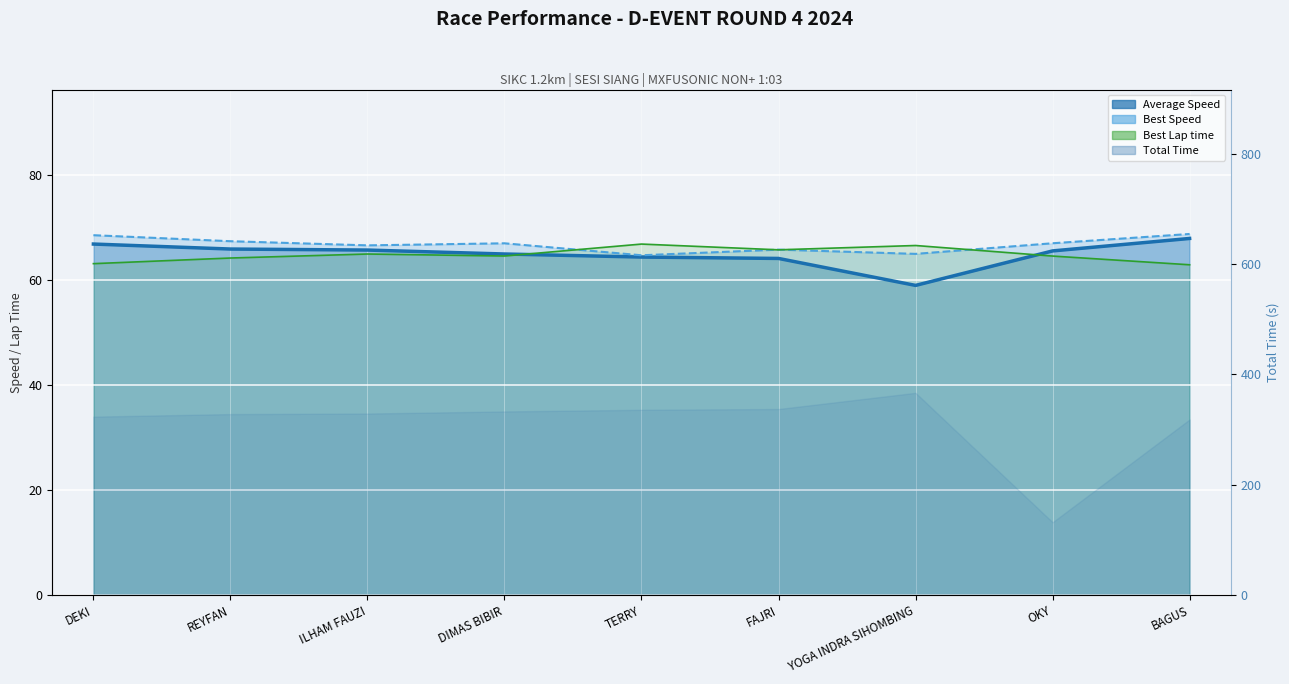

How many lines are shown in the chart?

3